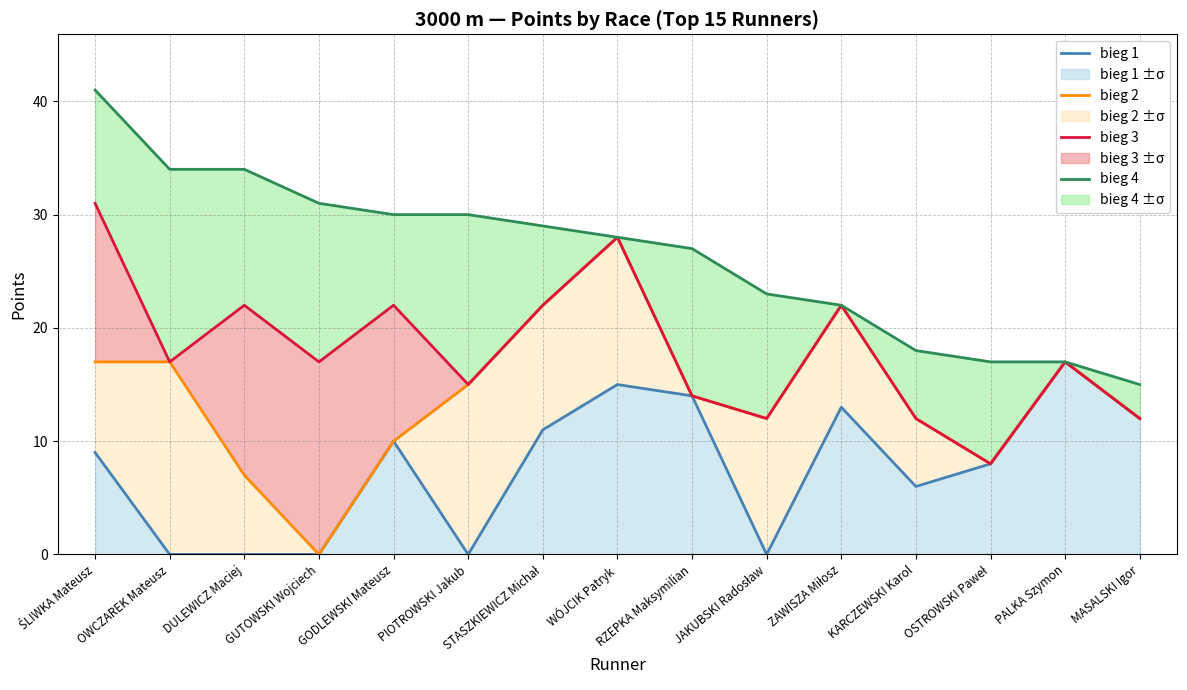

List the series in order of their peak value, lowest first.

bieg 1, bieg 2, bieg 3, bieg 4